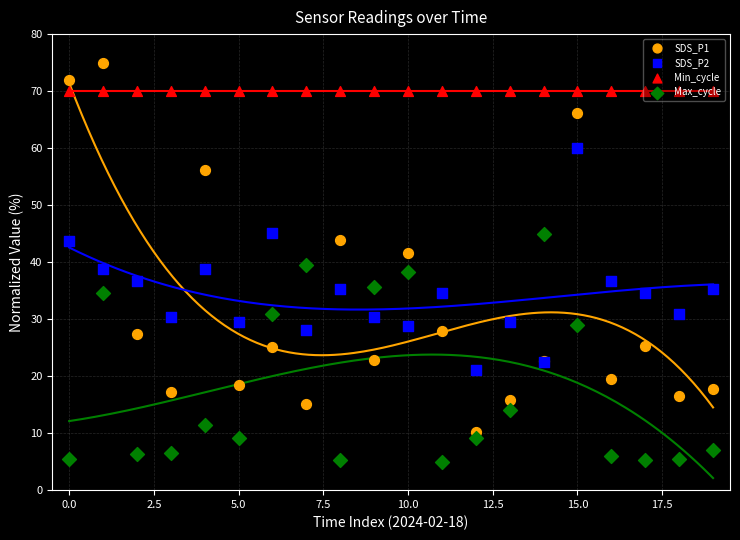

Which series contains the highest Y value?

SDS_P1